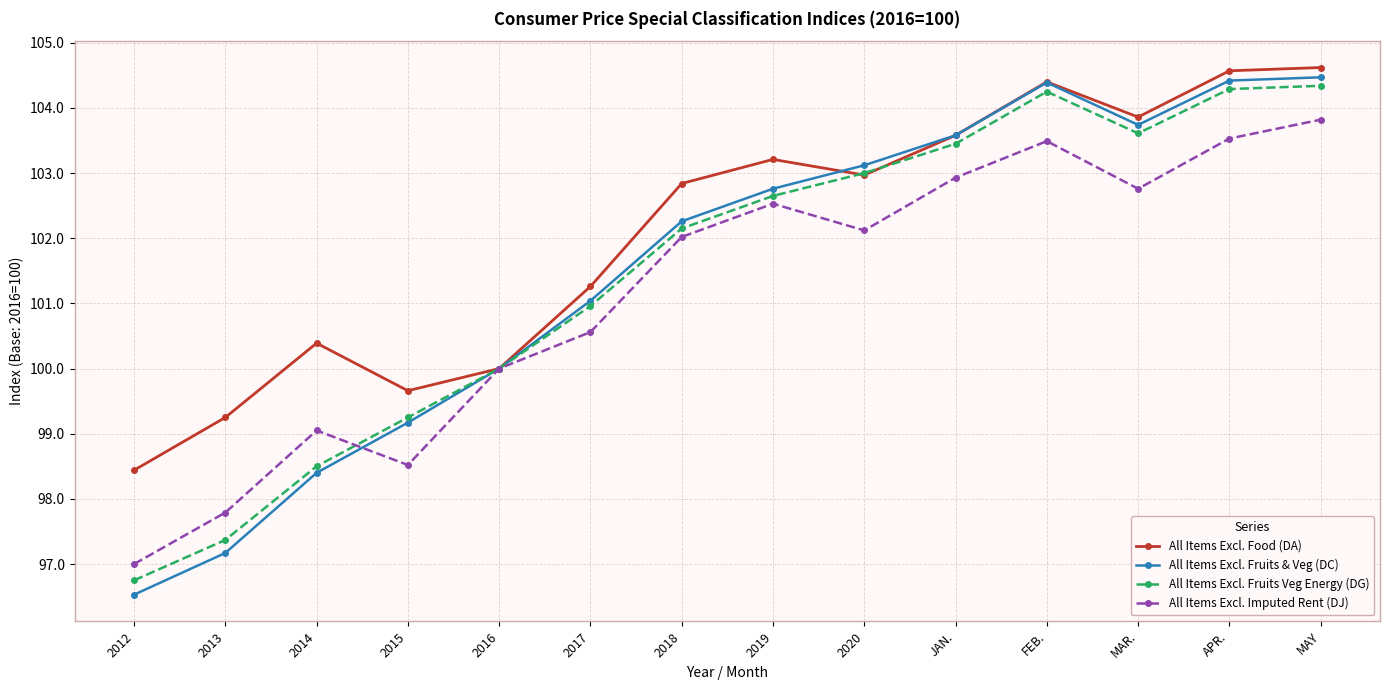

Does the chart have visible grid lines?

Yes